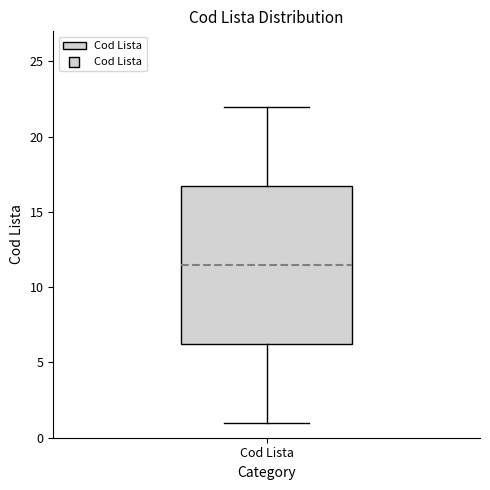

Transcribe this box plot: give where the median line is, the range the box spans, and where the two whiskers end, as read against the y-axis. The values are not printed on the chart, so give them approximately, as read against the axis.

median 11.5, box 6.5 to 17.0, whiskers 1.0 to 22.0